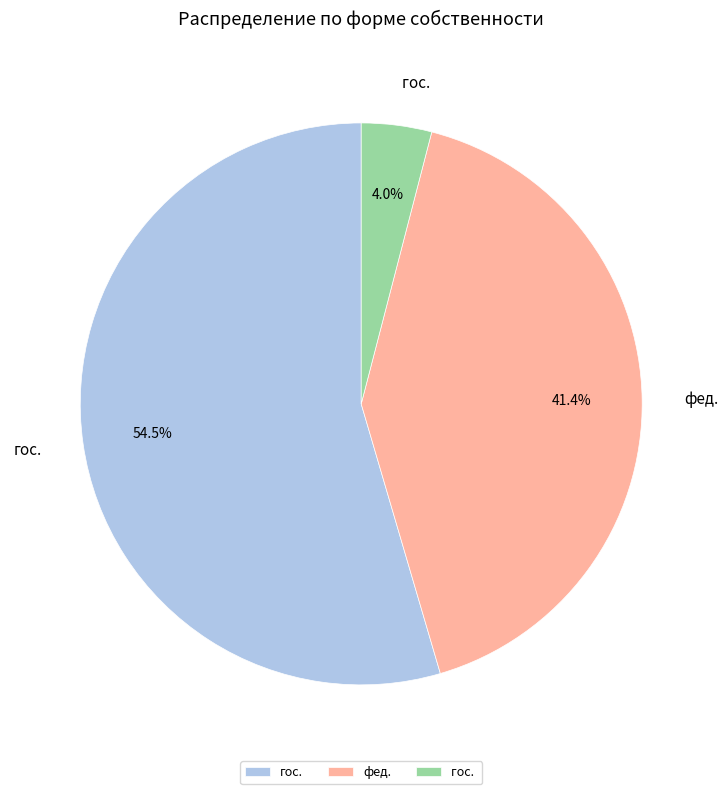

Is there any slice that represents more than half of the pie?

Yes